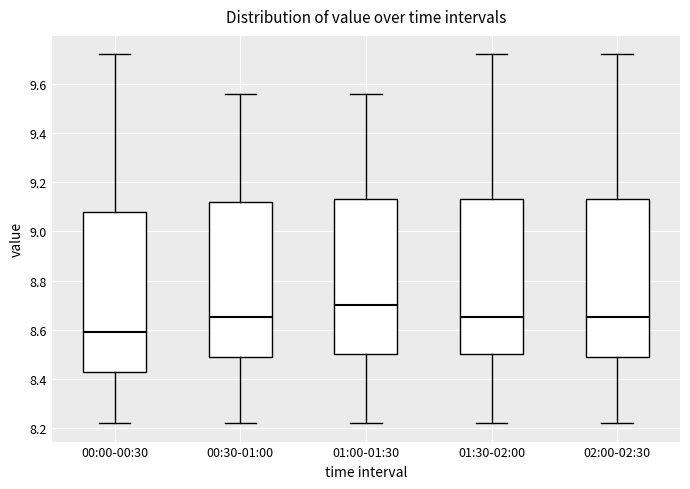

Reading left to right, transcribe this box plot: for each box, give where its median line is, the range the box spans, and where its two whiskers end, as read against the y-axis. The values are not printed on the chart, so give them approximately, as read against the axis.

00:00-00:30: median 8.60, box 8.44 to 9.08, whiskers 8.22 to 9.72
00:30-01:00: median 8.66, box 8.50 to 9.12, whiskers 8.22 to 9.56
01:00-01:30: median 8.70, box 8.50 to 9.14, whiskers 8.22 to 9.56
01:30-02:00: median 8.66, box 8.50 to 9.14, whiskers 8.22 to 9.72
02:00-02:30: median 8.66, box 8.50 to 9.14, whiskers 8.22 to 9.72